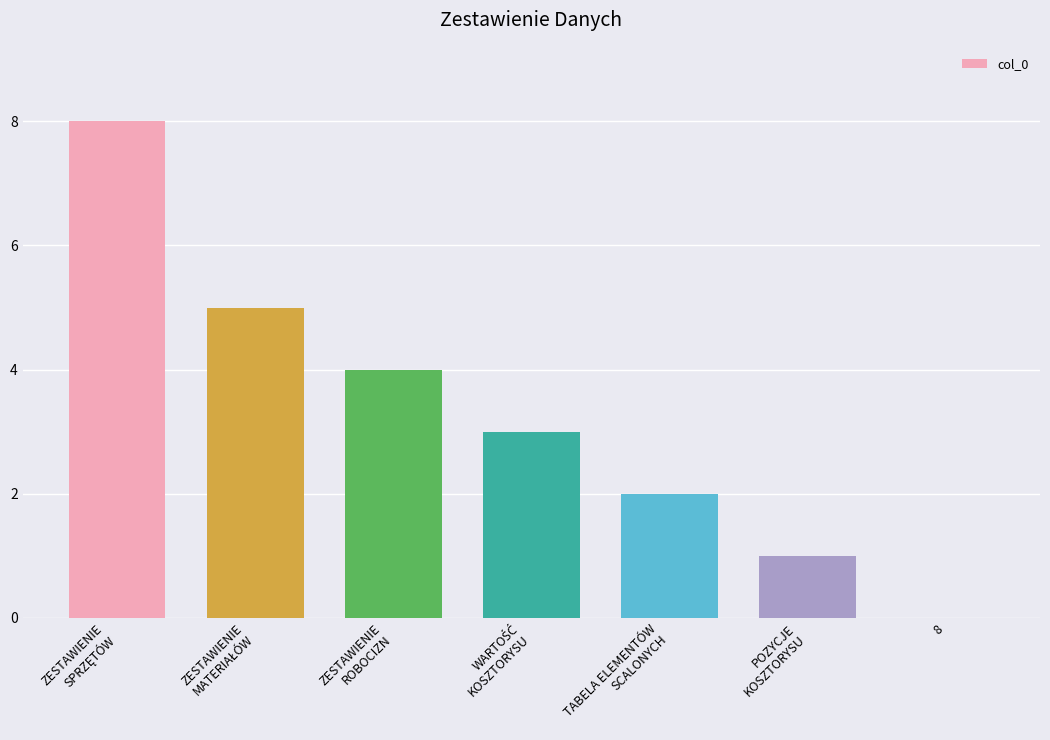

How many positive values are there?

6